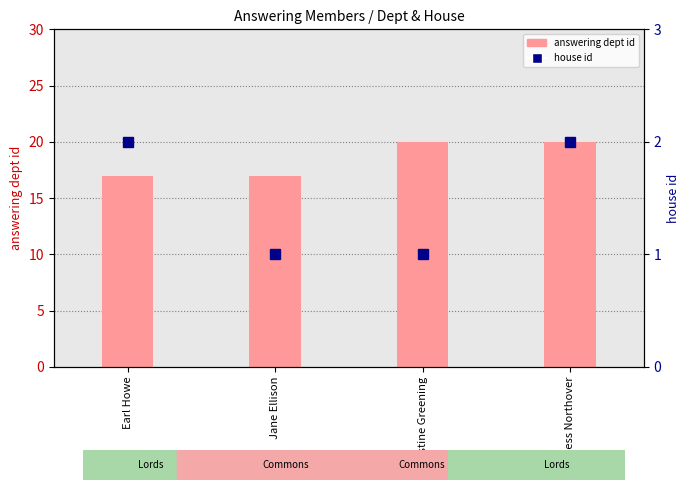

What is the label of the 3rd bar from the right?

Jane Ellison